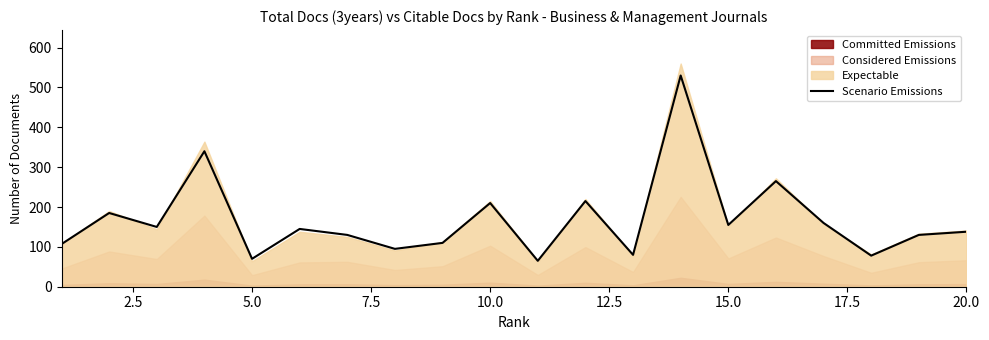

What is the minimum value shown in the chart?

65